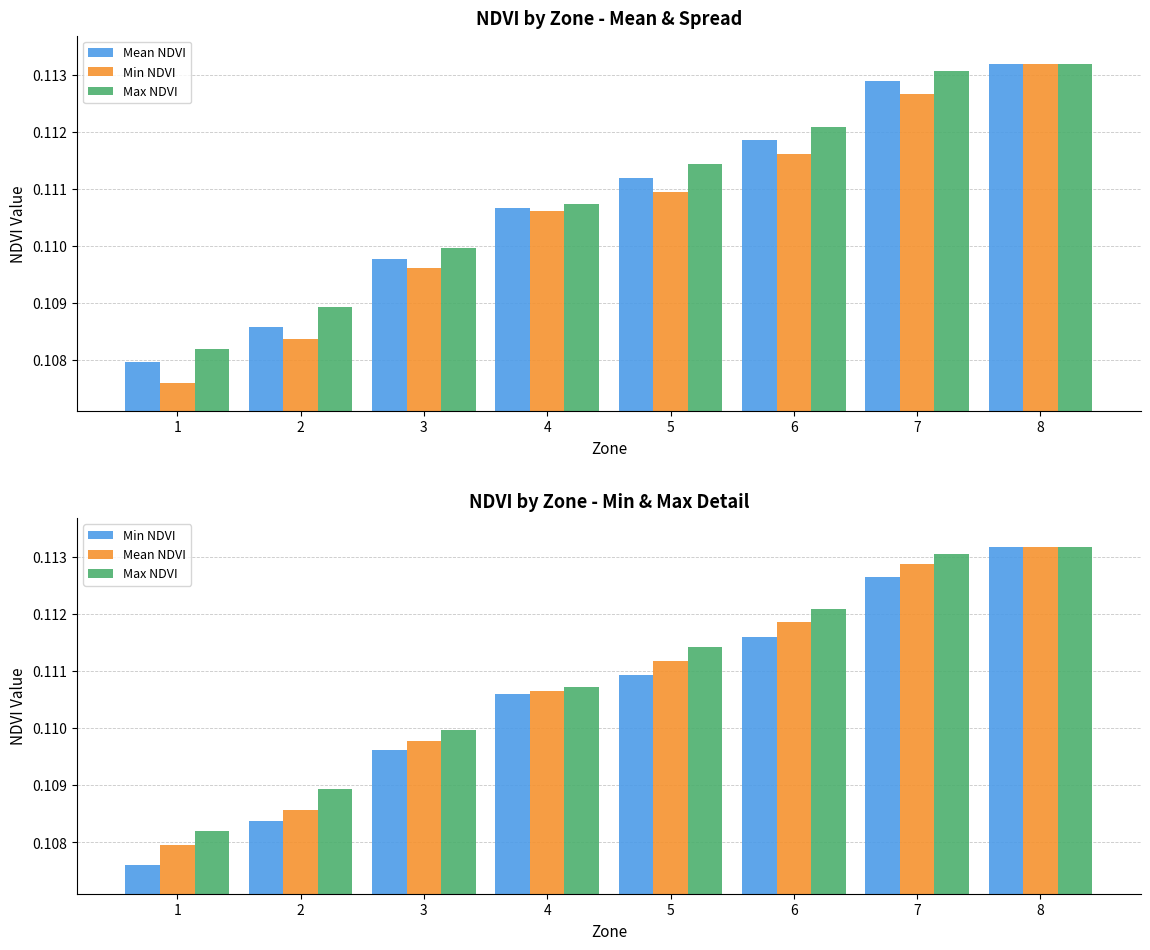

Which series has the largest total across all categories?

Max NDVI